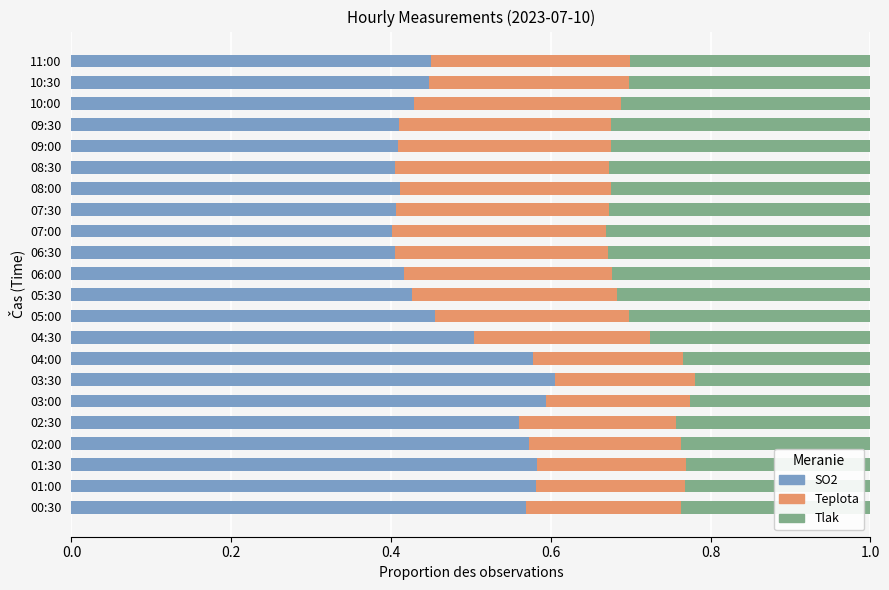

Count the SO2 values in the range 0 to 1.

22